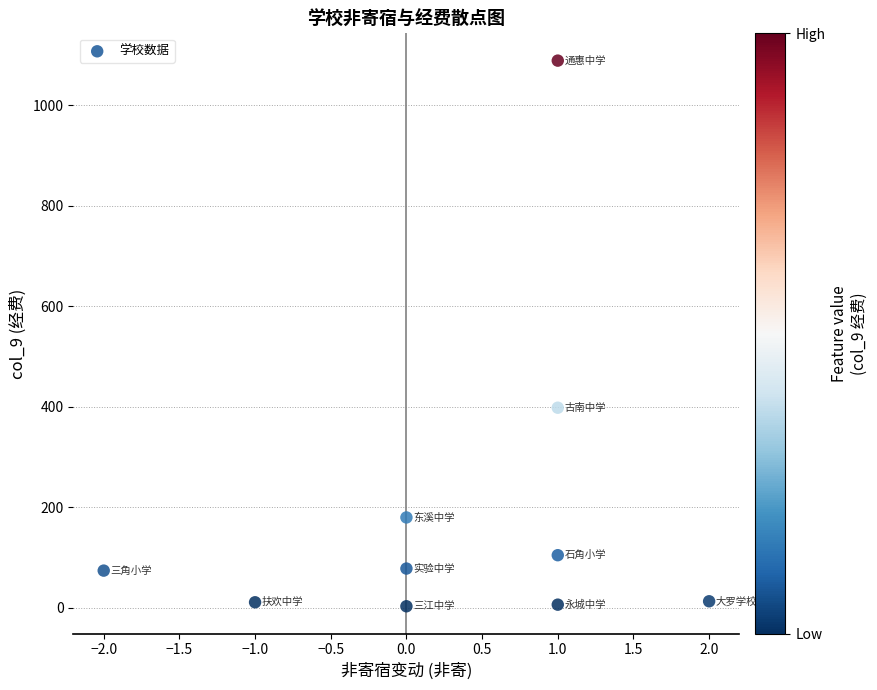

What is the range of Y values (max minus min)?

1086.1